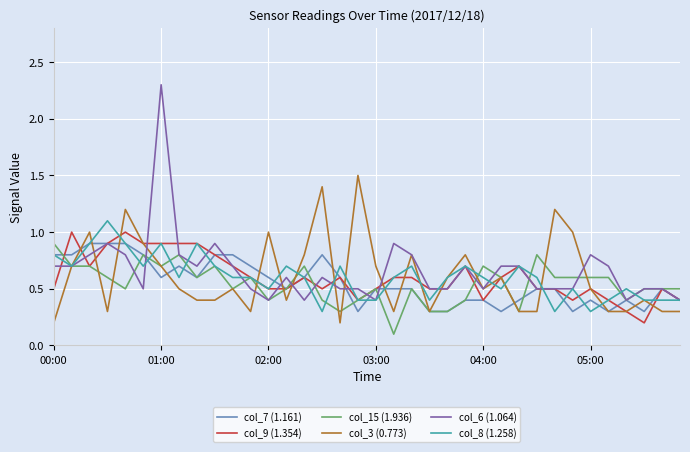

What is the greatest value displayed?

2.3